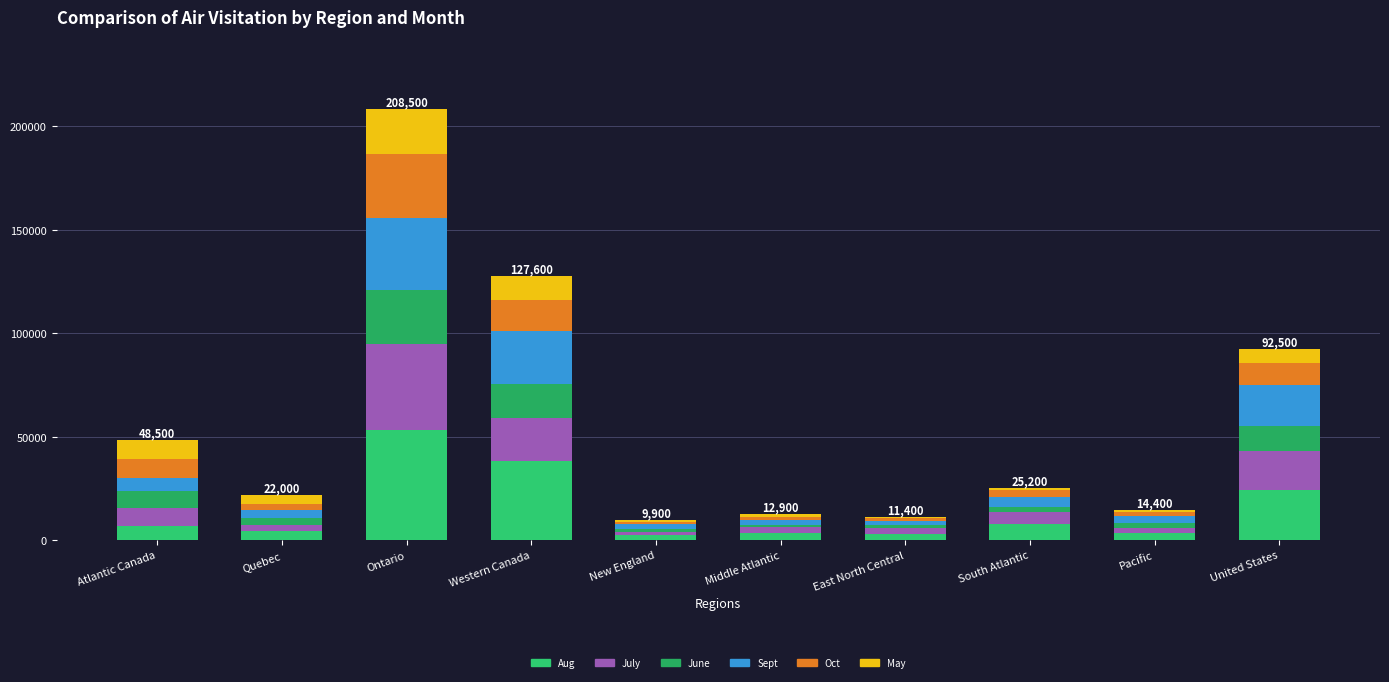

True or false: Sept has a value of 18124 at Ontario.

False